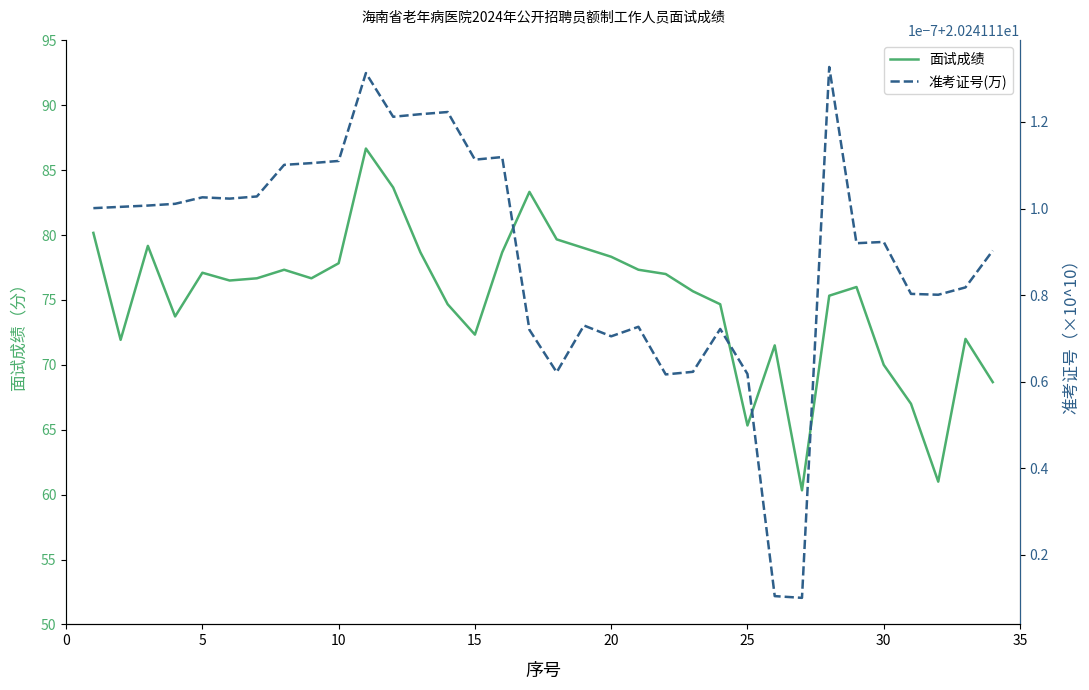

At how many categories does at least one series exceed 37?

34